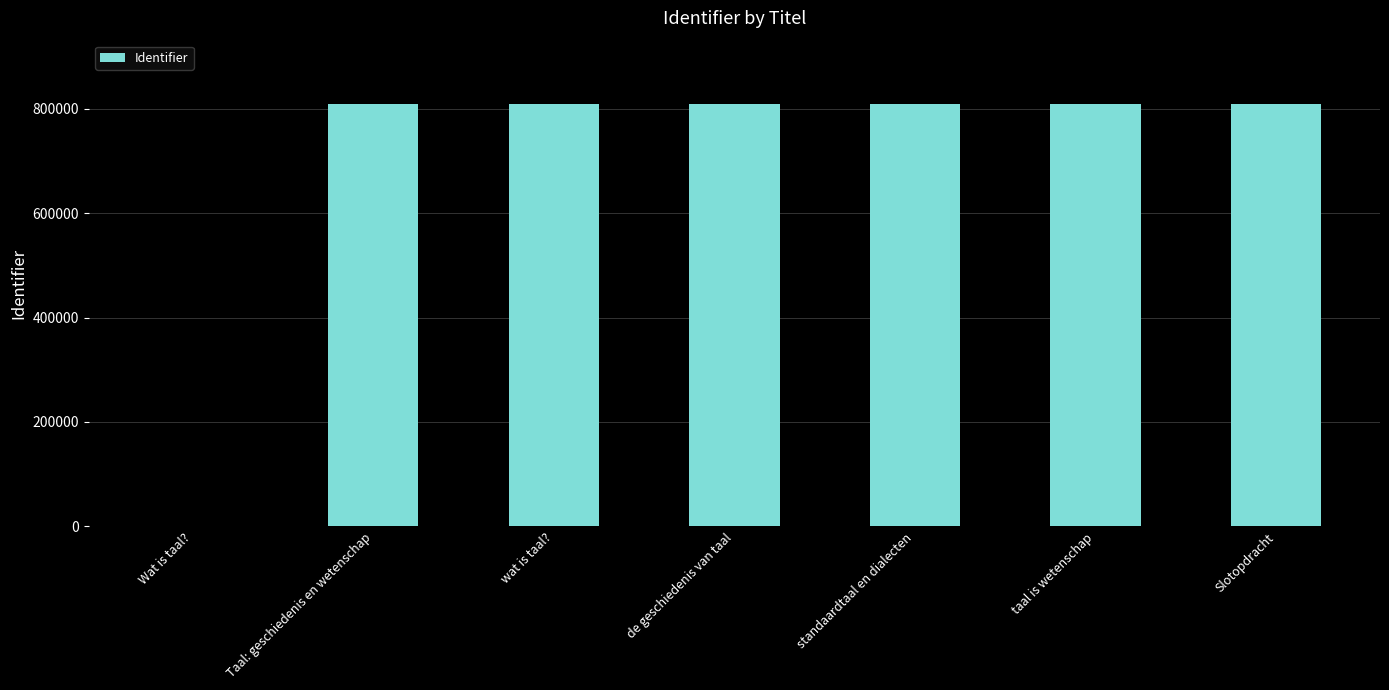

Read the value at Taal: geschiedenis en wetenschap.

808581